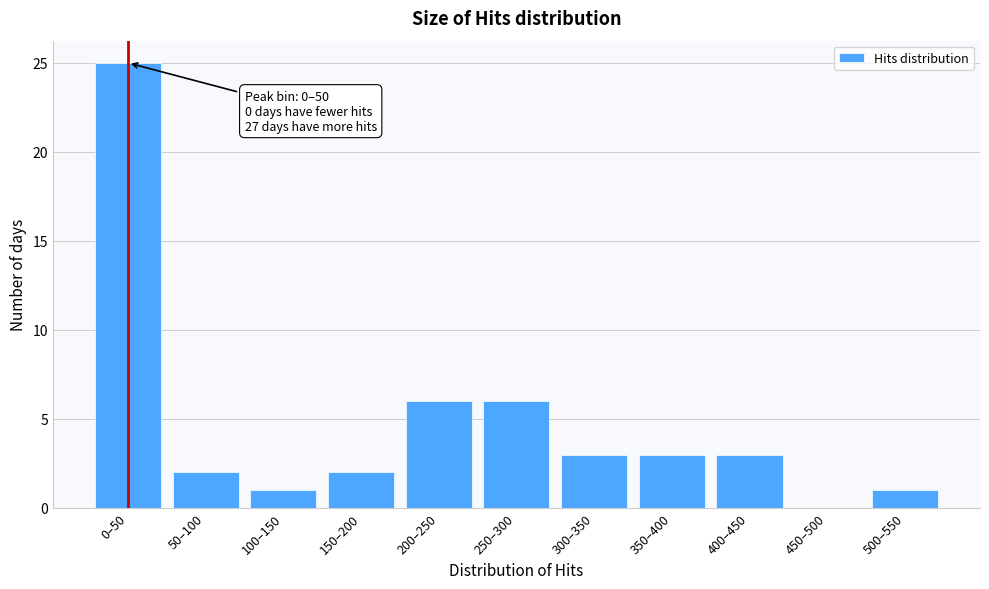

Reading left to right, extract all data points from this chart.

0–50=25	50–100=2	100–150=1	150–200=2	200–250=6	250–300=6	300–350=3	350–400=3	400–450=3	450–500=0	500–550=1